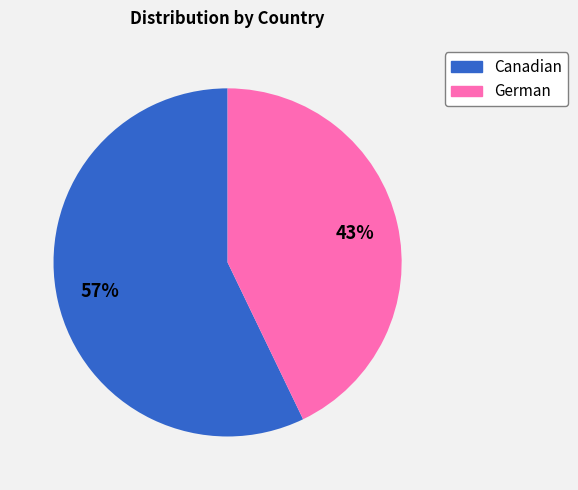

To the nearest percent, what is the difference between the largest and smallest slice percentages?

14%